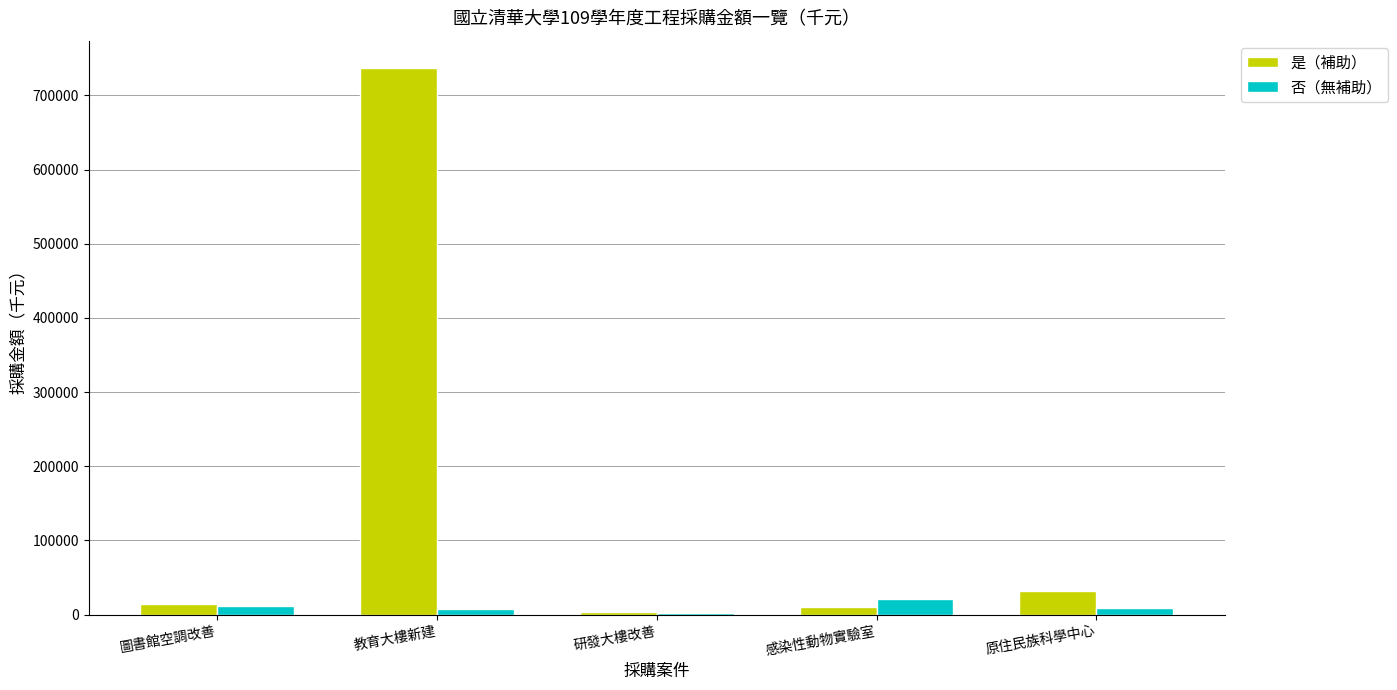

What is the maximum value shown in the chart?

736900